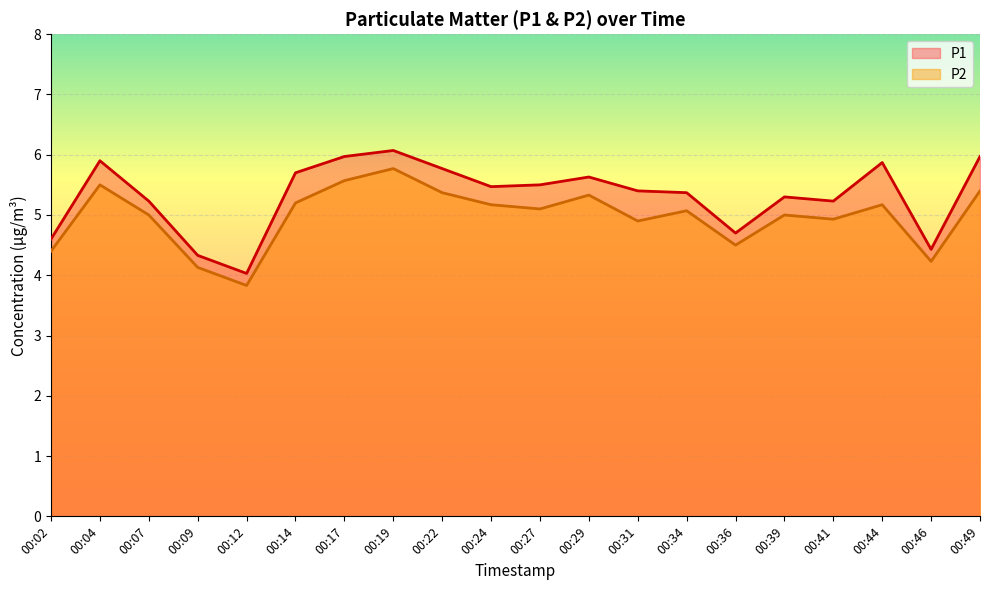

What are all the series names shown in the legend?

P1, P2